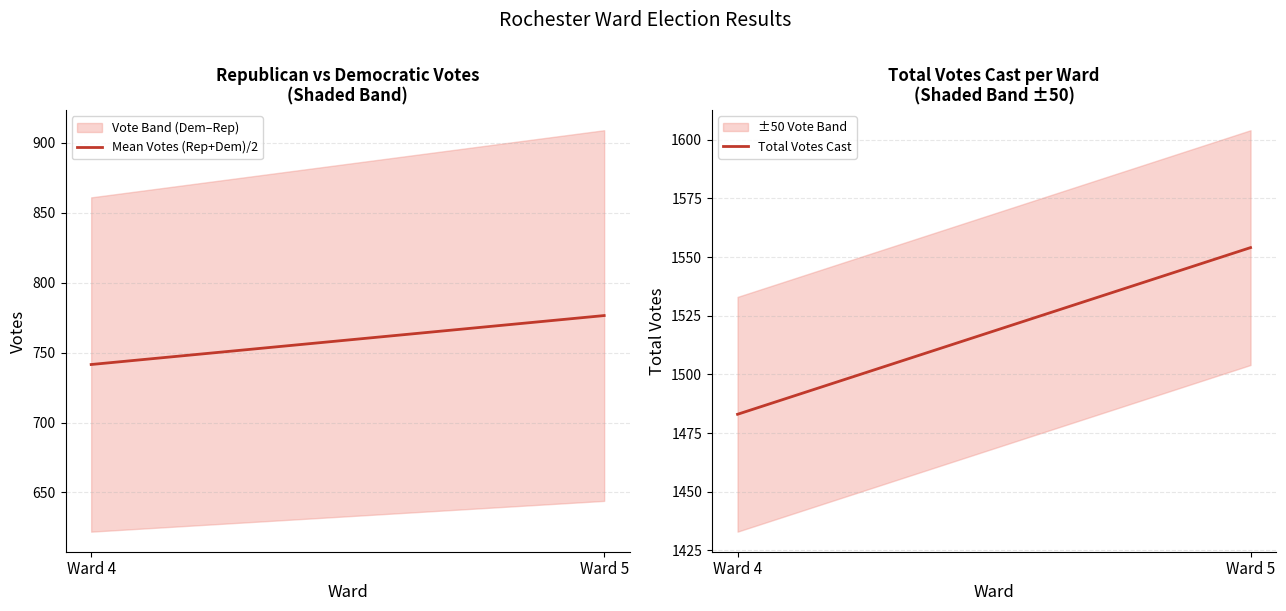

Between Ward 4 and Ward 5, which series saw the biggest shift?

Total Votes Cast